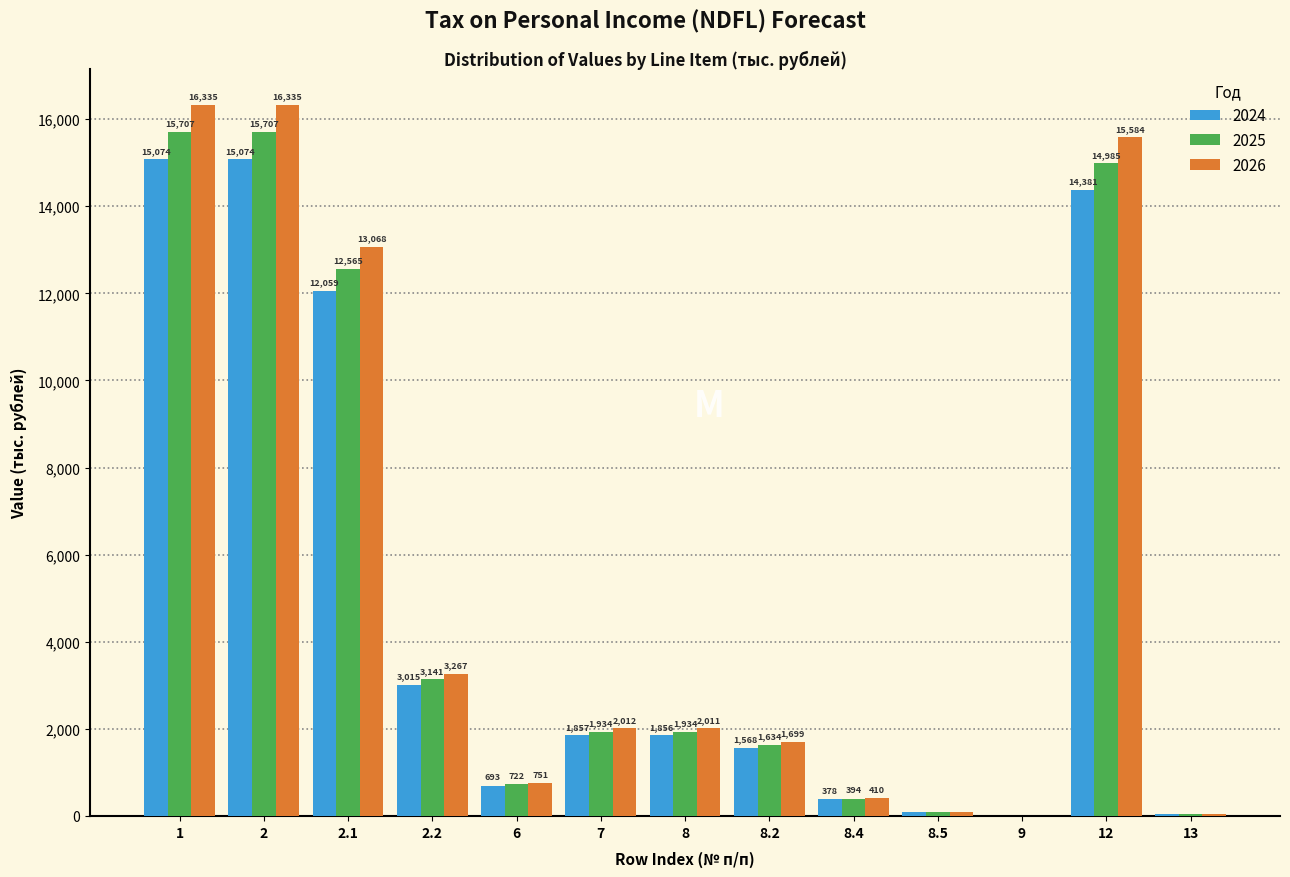

Which series has the largest total across all categories?

2026